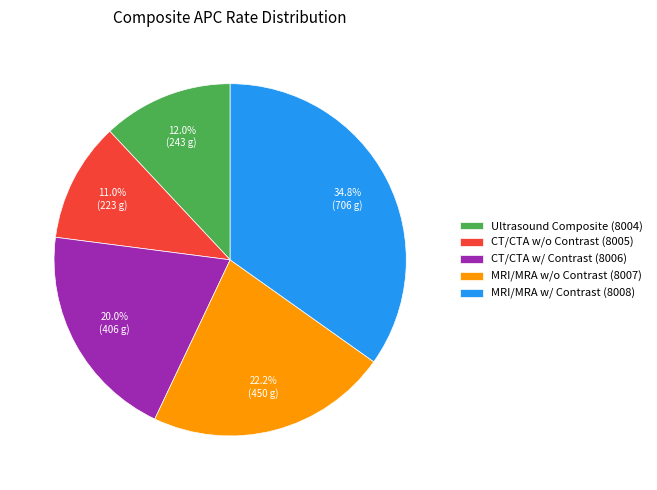

Which category has the biggest portion of the pie?

MRI/MRA w/ Contrast (8008)